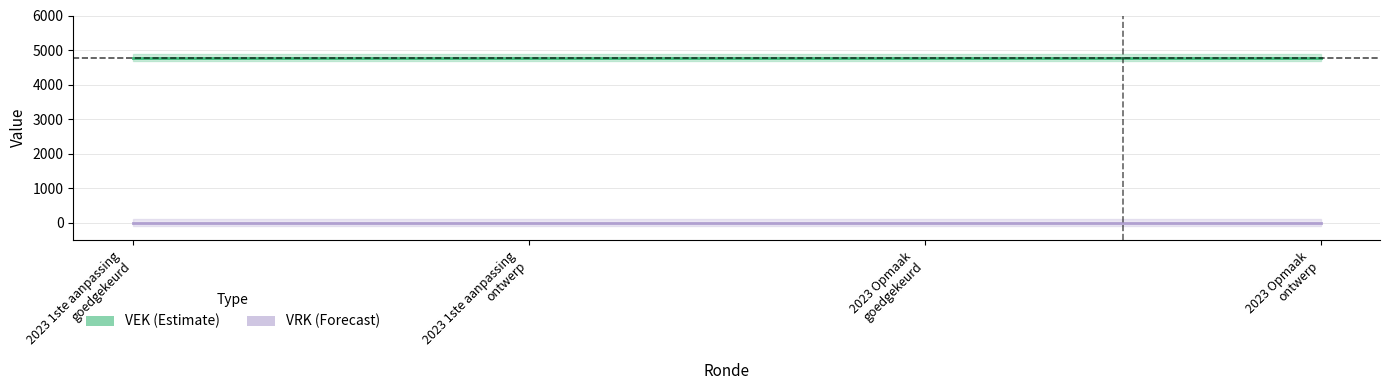

How many lines are shown in the chart?

2